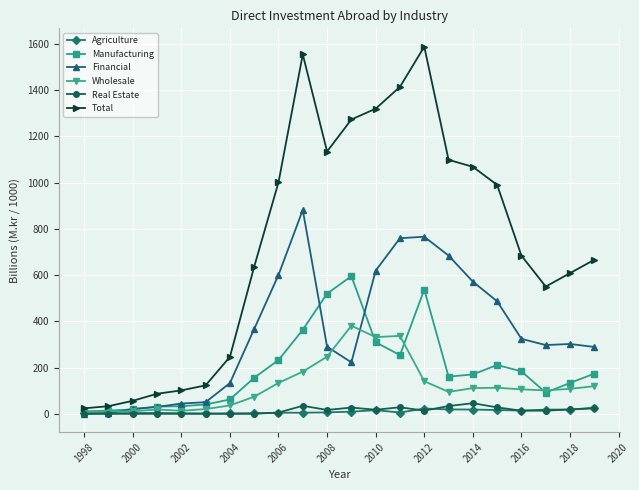

Which series has the widest spread of values?

Total